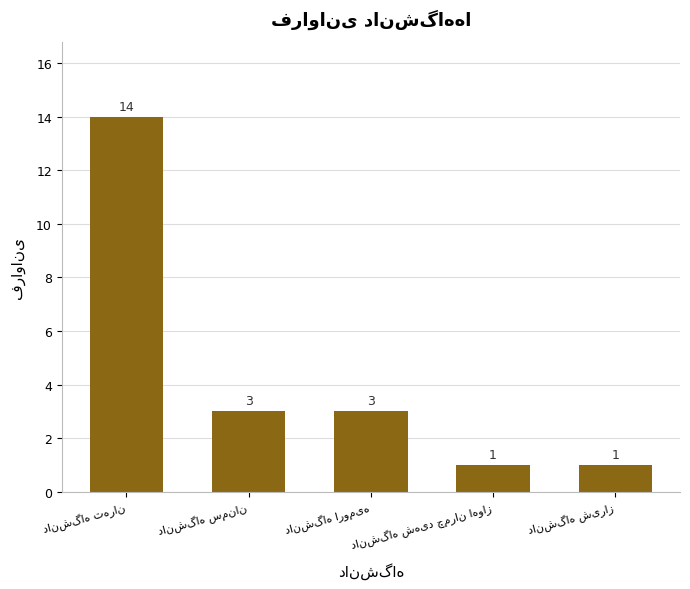

What is the smallest value displayed?

1